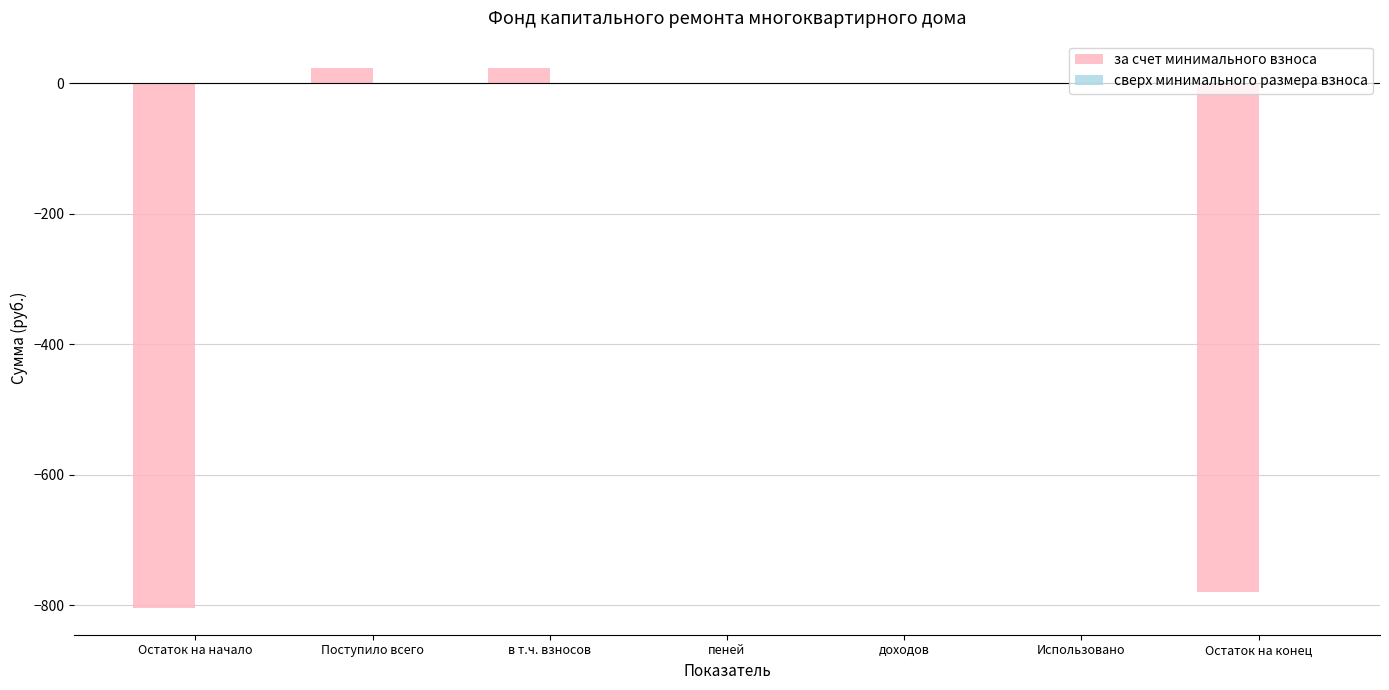

What is the approximate value at в т.ч. взносов?

23.9